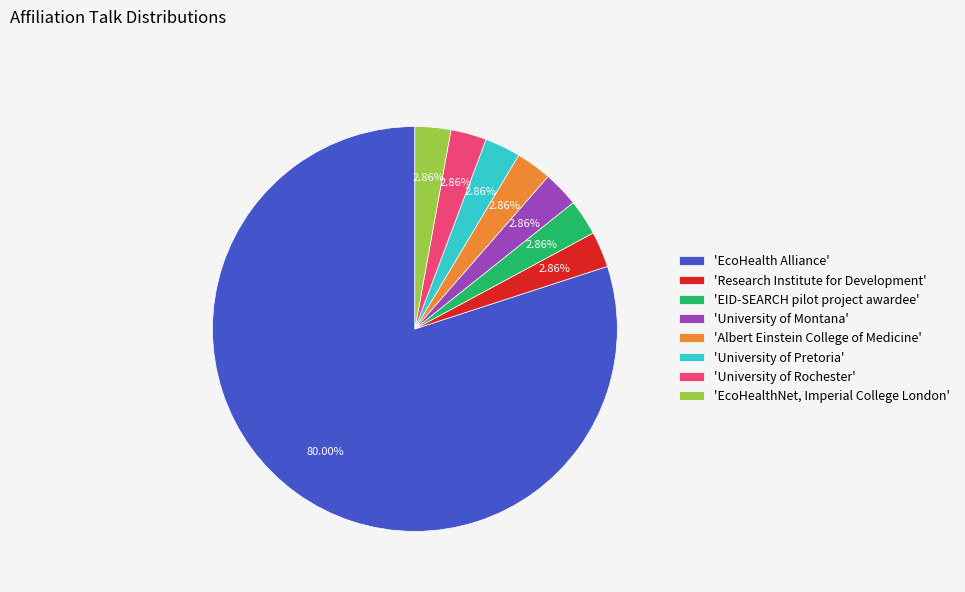

Which category has the biggest portion of the pie?

'EcoHealth Alliance'